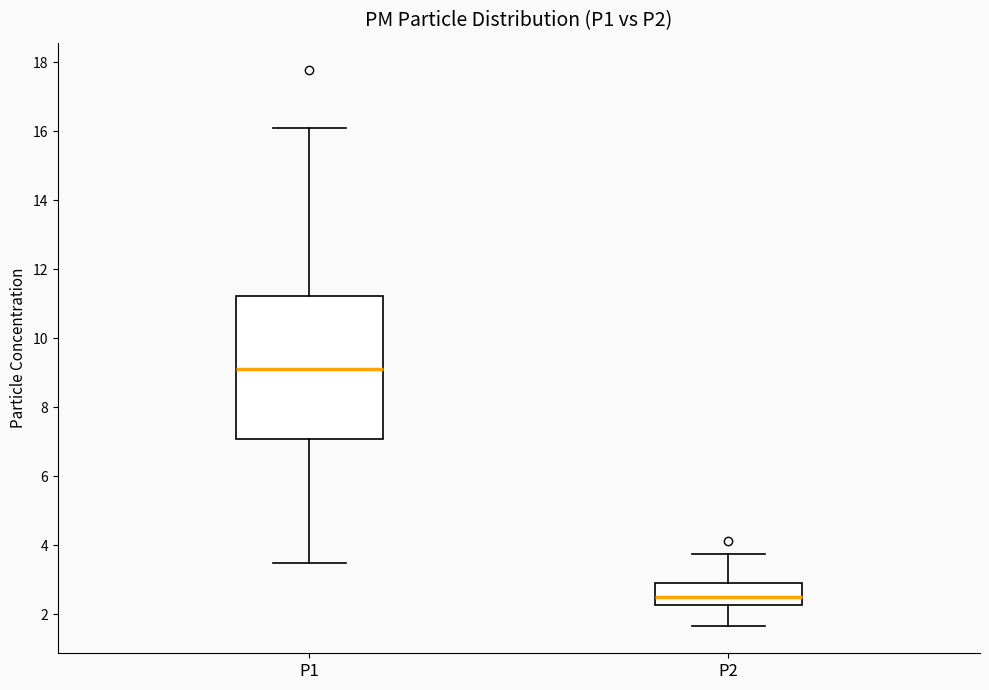

Which box's median line is the highest?

P1